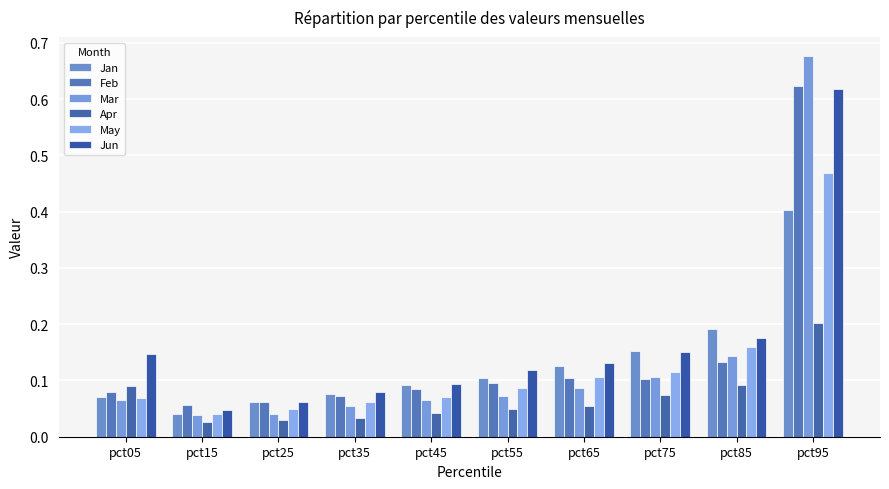

Are the bars horizontal?

No